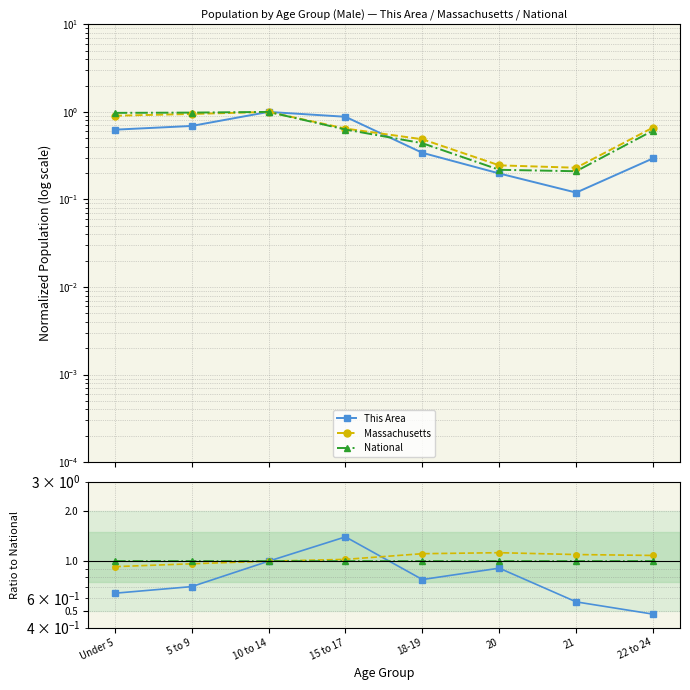

True or false: Massachusetts and National cross at least once.

False